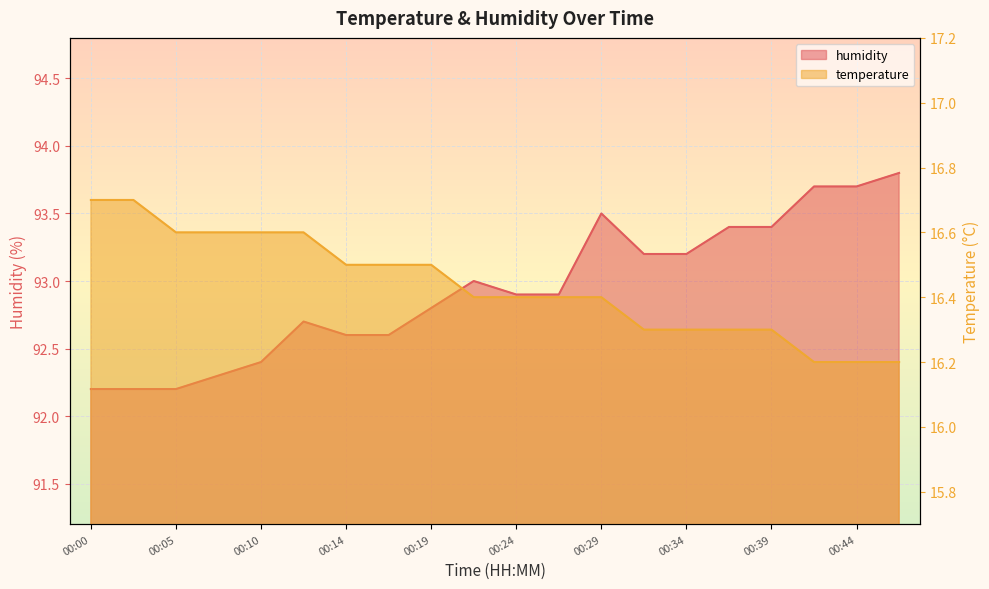

The humidity series shows 92.2 at 00:00. True or false?

True